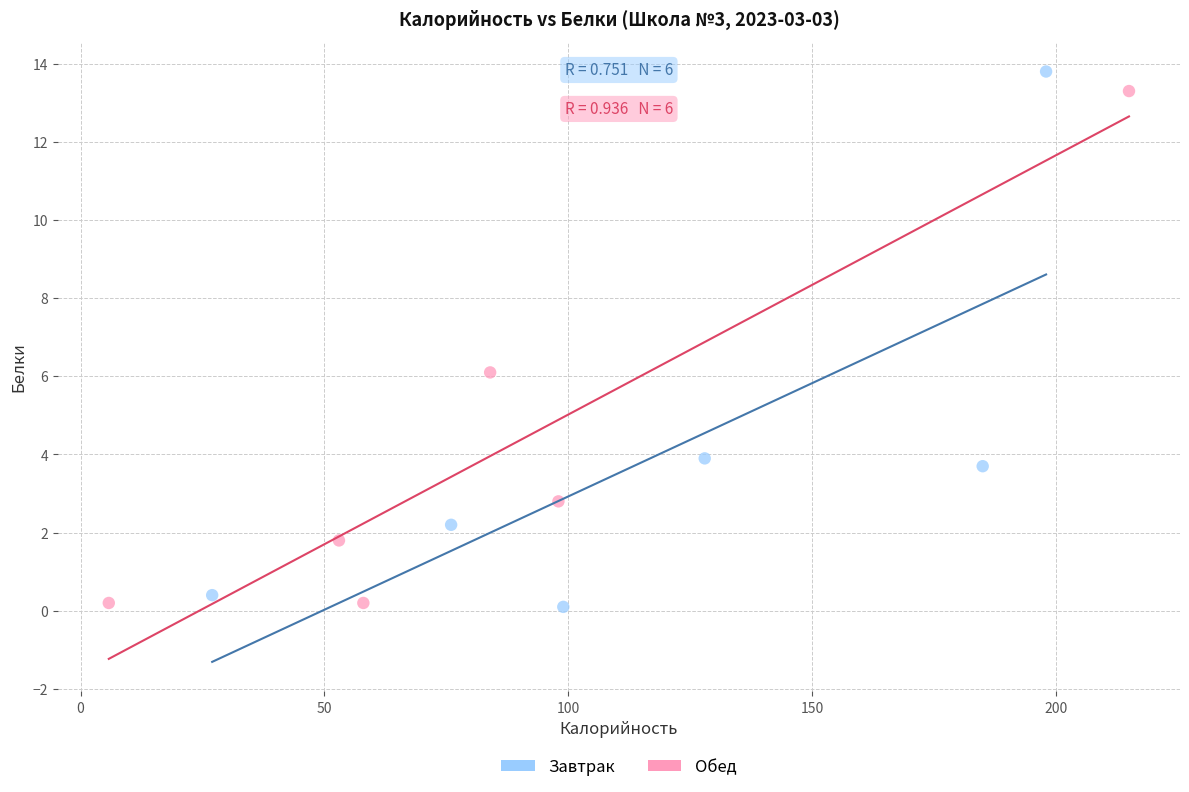

Which series has the widest spread of Y values?

Завтрак